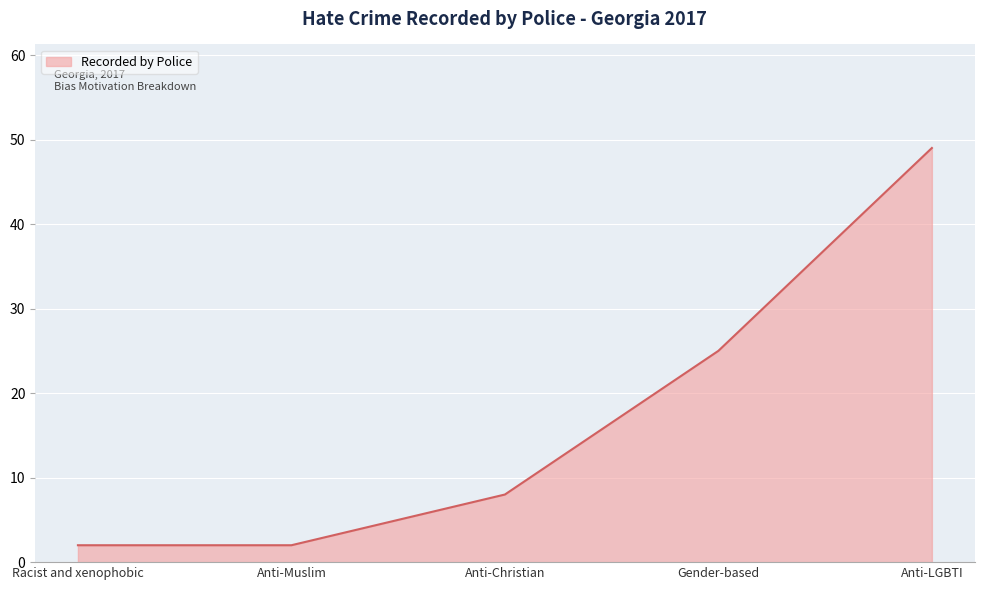

How many series are shown in this chart?

1